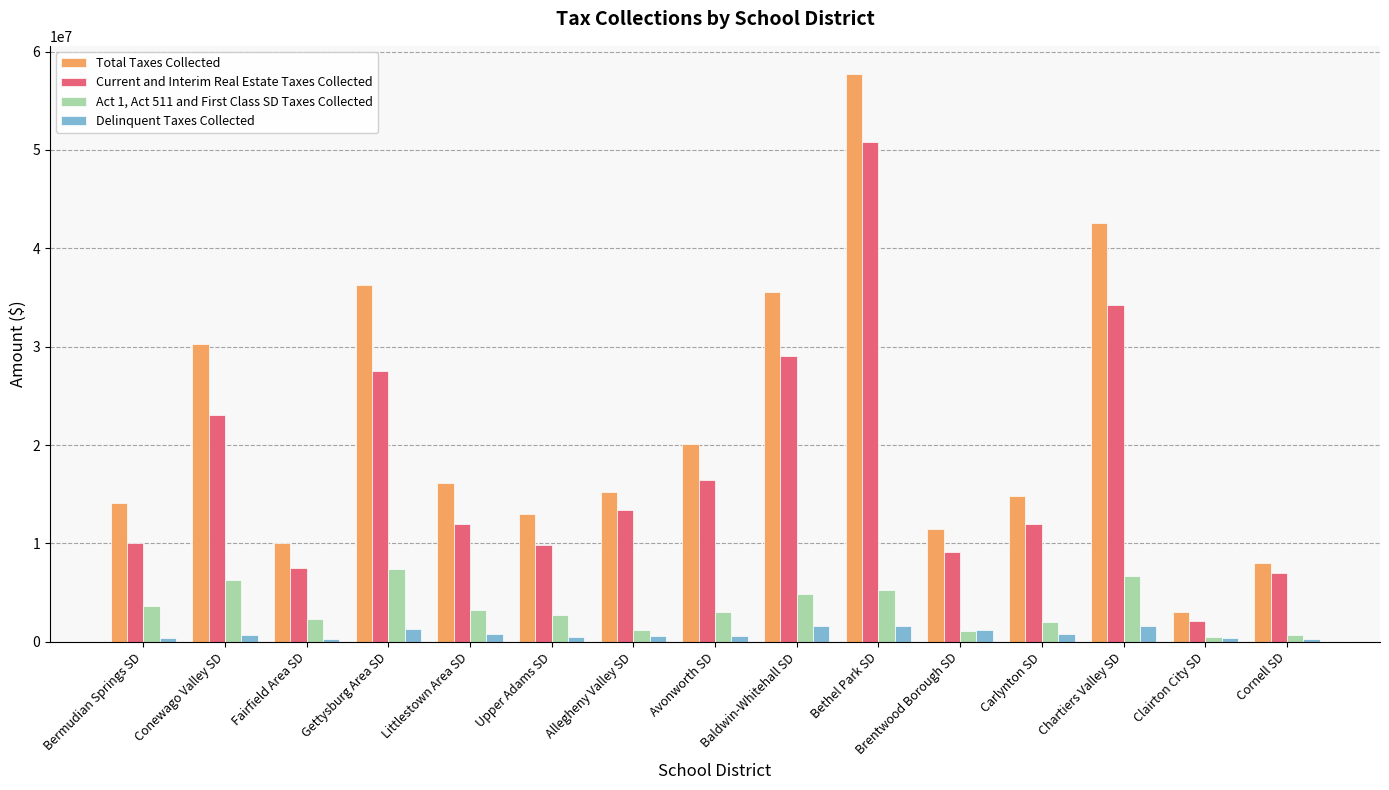

What are all the series names shown in the legend?

Total Taxes Collected, Current and Interim Real Estate Taxes Collected, Act 1, Act 511 and First Class SD Taxes Collected, Delinquent Taxes Collected